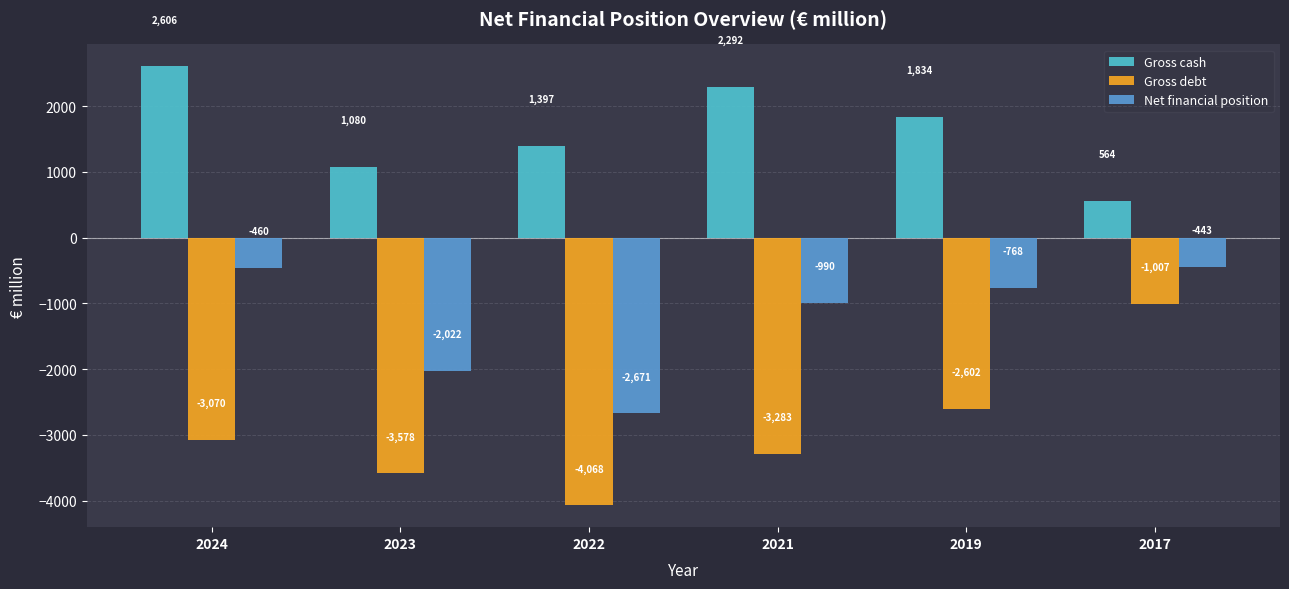

At 2019, list the series in order from largest to smallest.

Gross cash, Net financial position, Gross debt